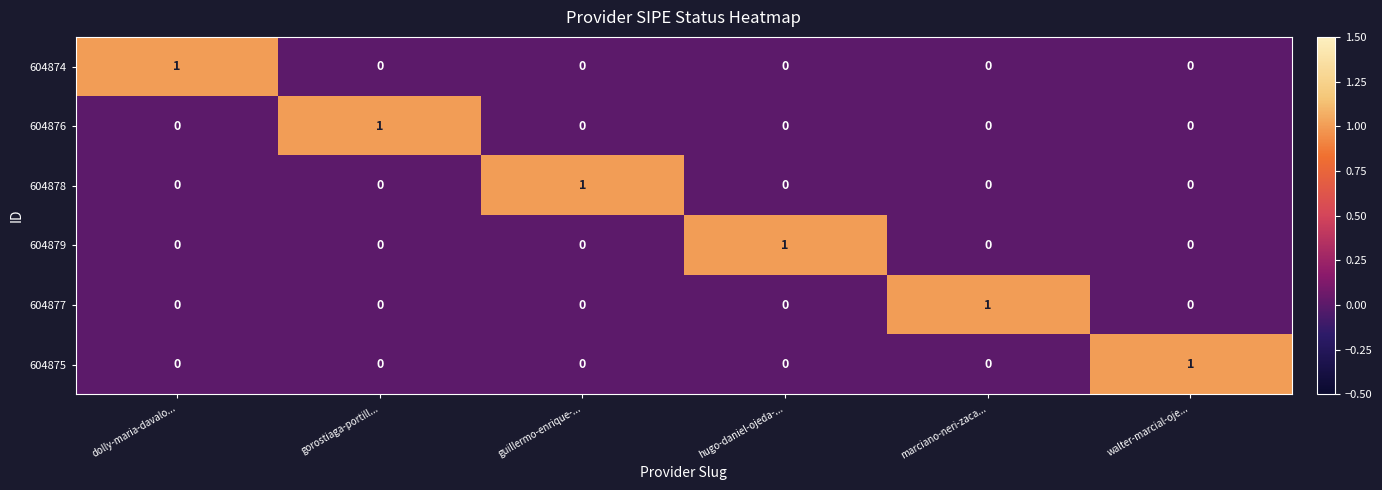

True or false: 604877 has a value of 0 at gorostiaga-portill....

True